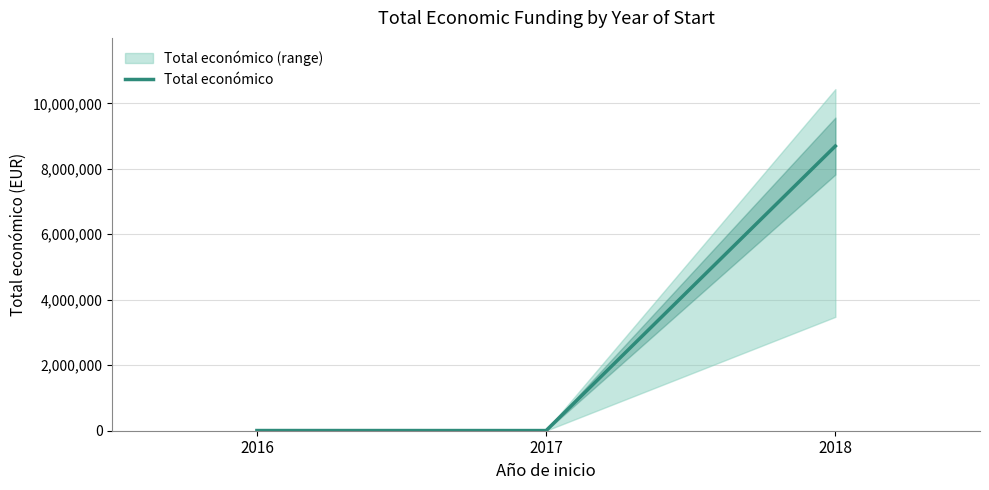

How many lines are shown in the chart?

1